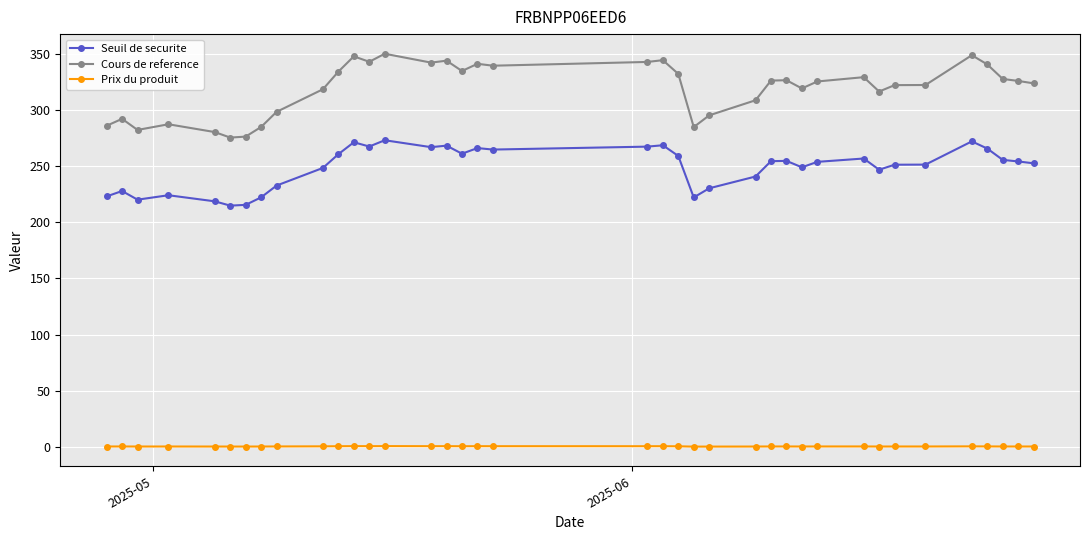

True or false: Prix du produit and Cours de reference intersect in this chart.

False